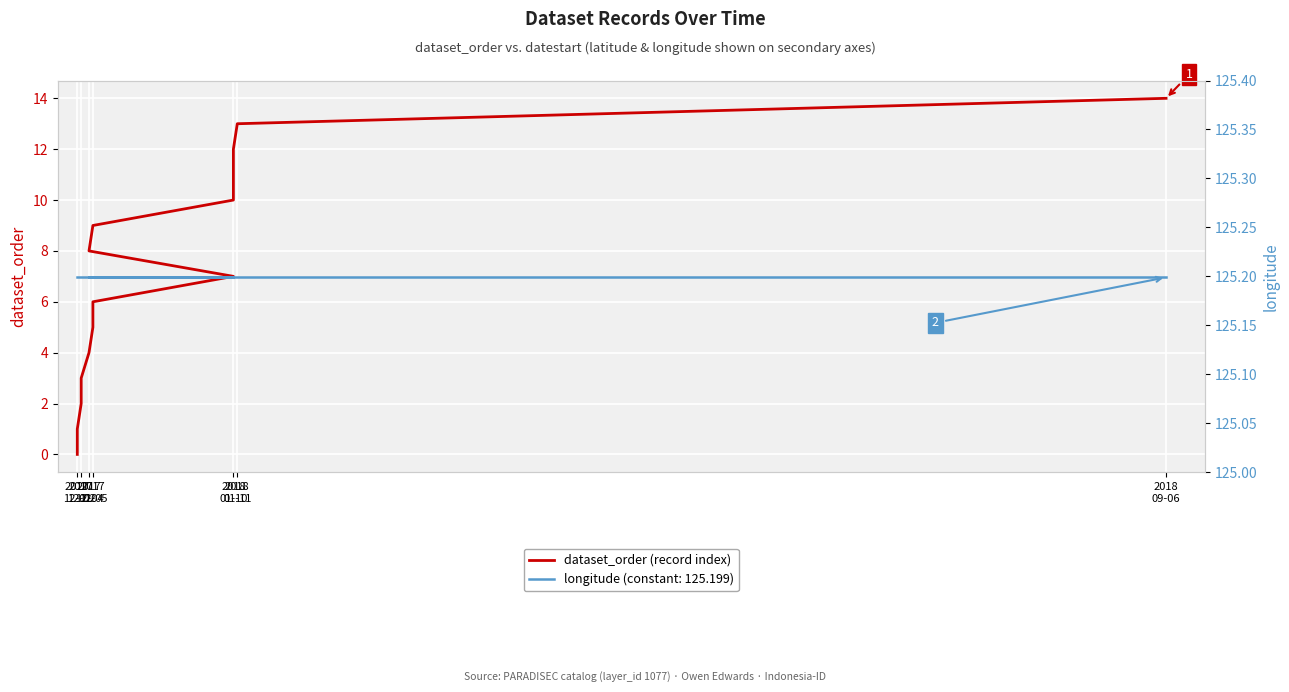

At which category does the chart reach its peak across all series?

2017
12-01